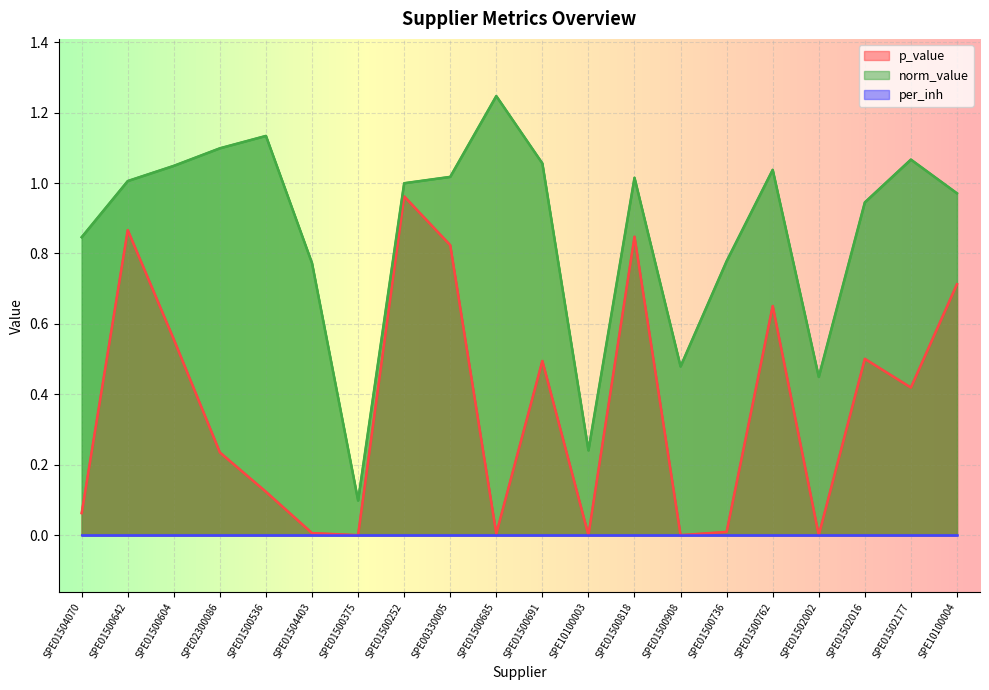

What is the label of the 4th point from the left?

SPE02300086